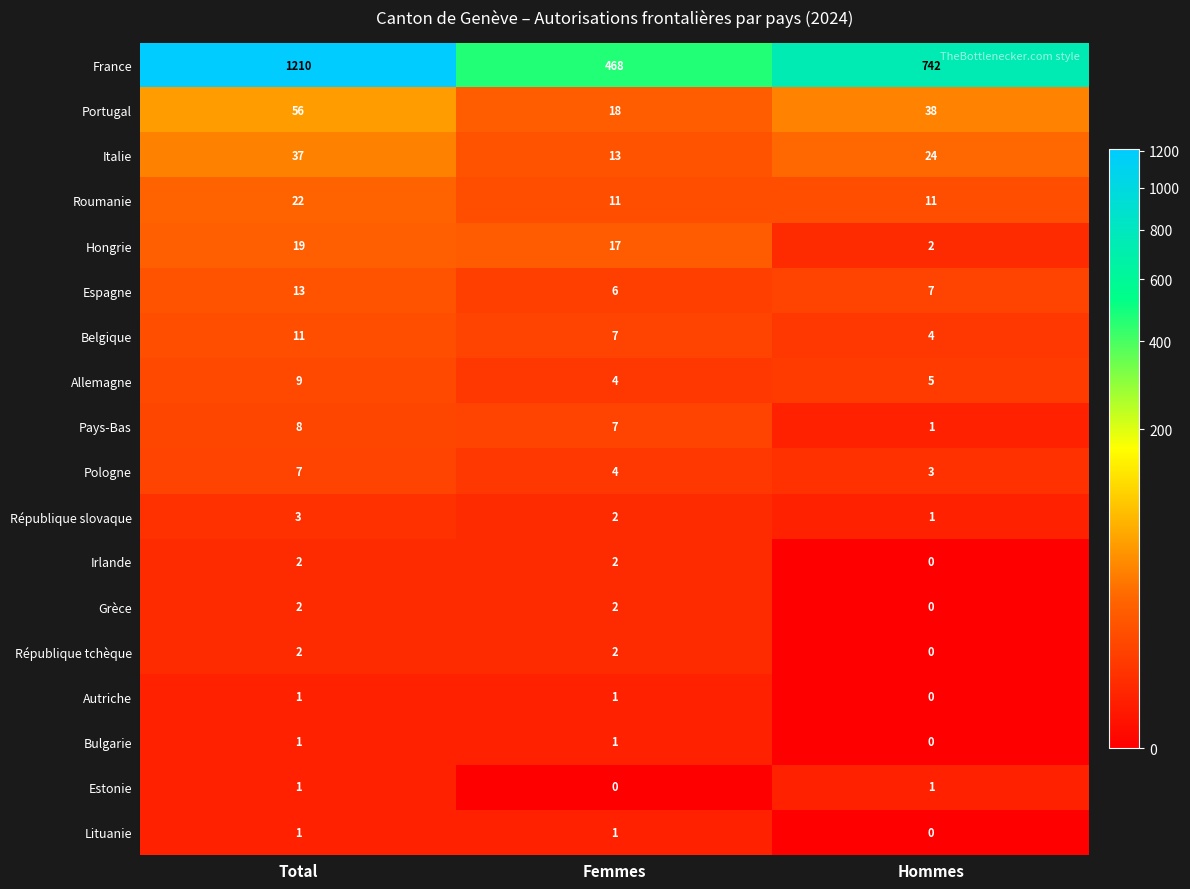

At which category is the sum across all series the highest?

Total